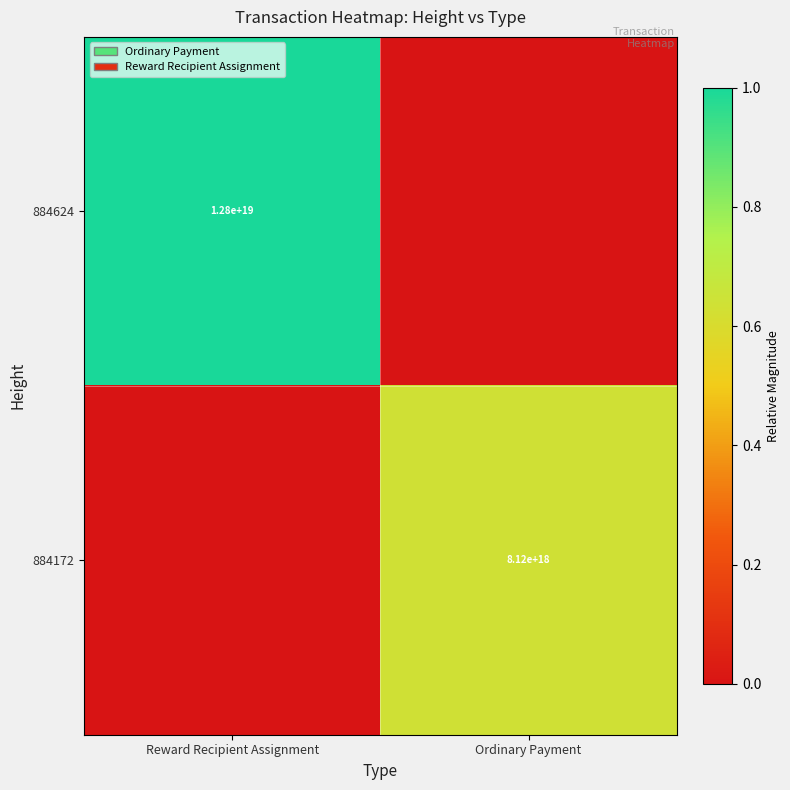

The 884624 series shows 12800000000000000000 at Reward Recipient Assignment. True or false?

True